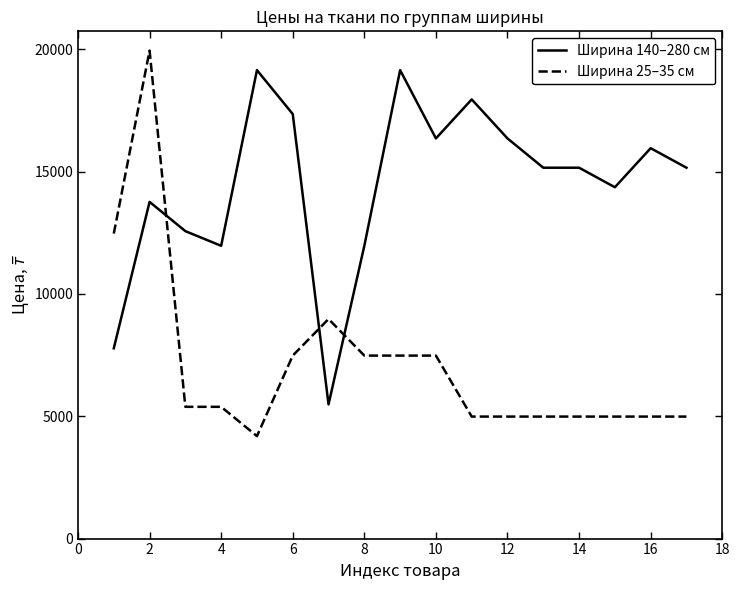

How many series are shown in this chart?

2